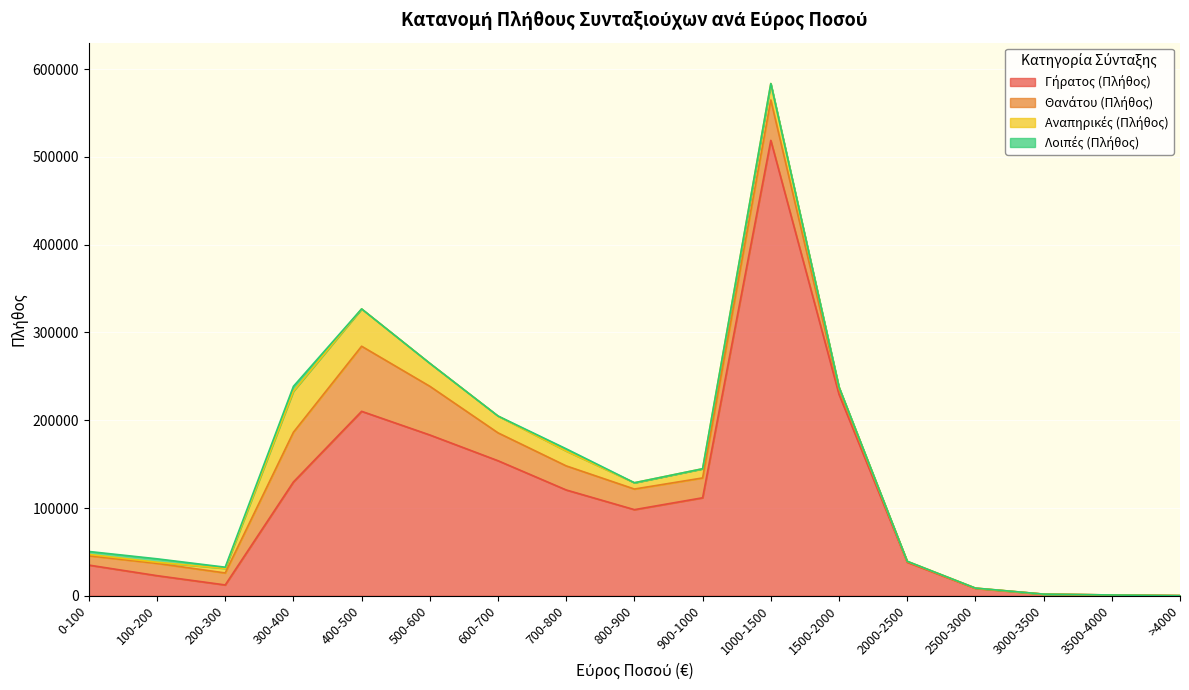

How many series are shown in this chart?

4